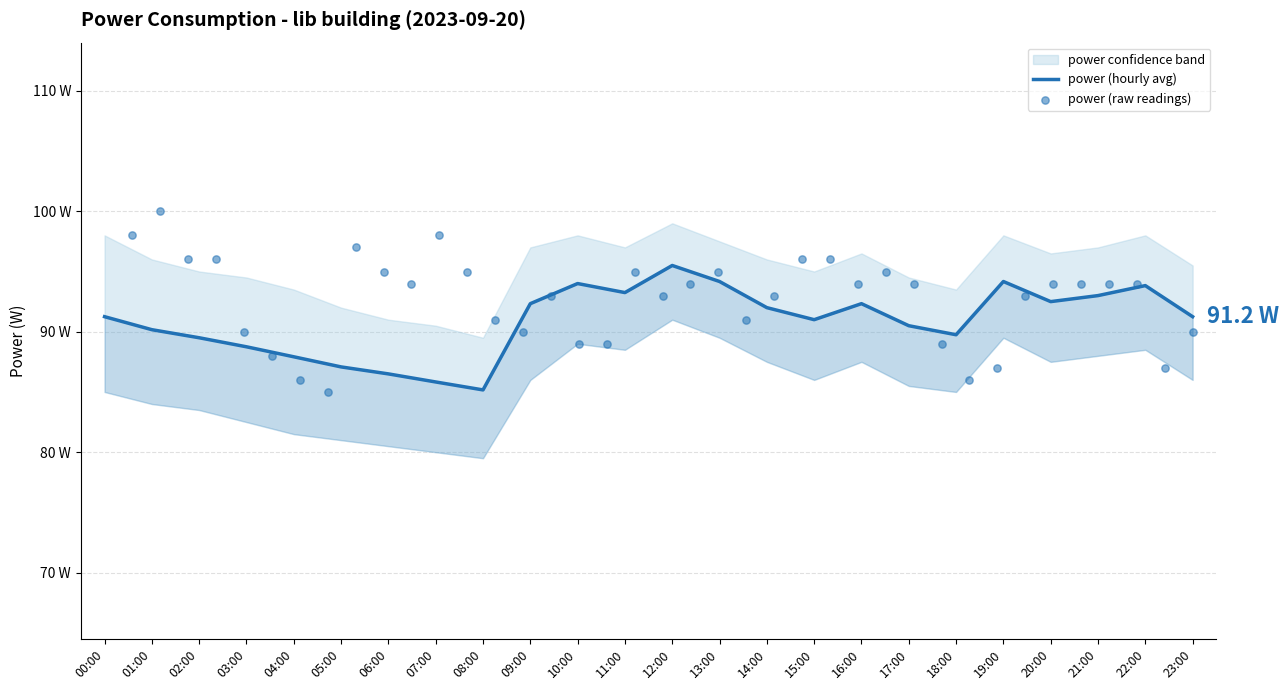

Which has a higher value, 02:00 or 23:00?

23:00